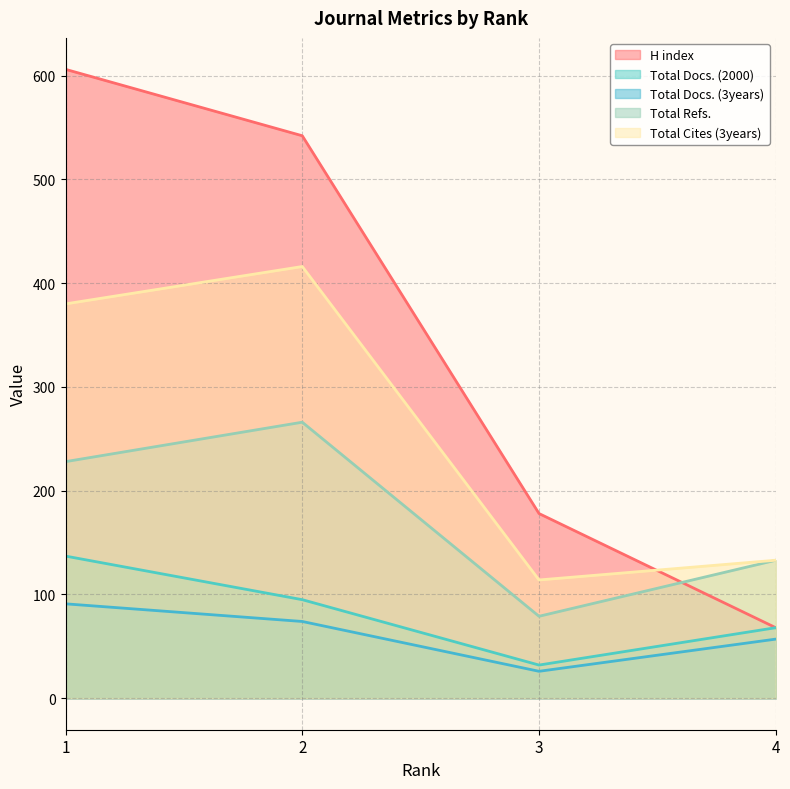

What are all the series names shown in the legend?

H index, Total Docs. (2000), Total Docs. (3years), Total Refs., Total Cites (3years)